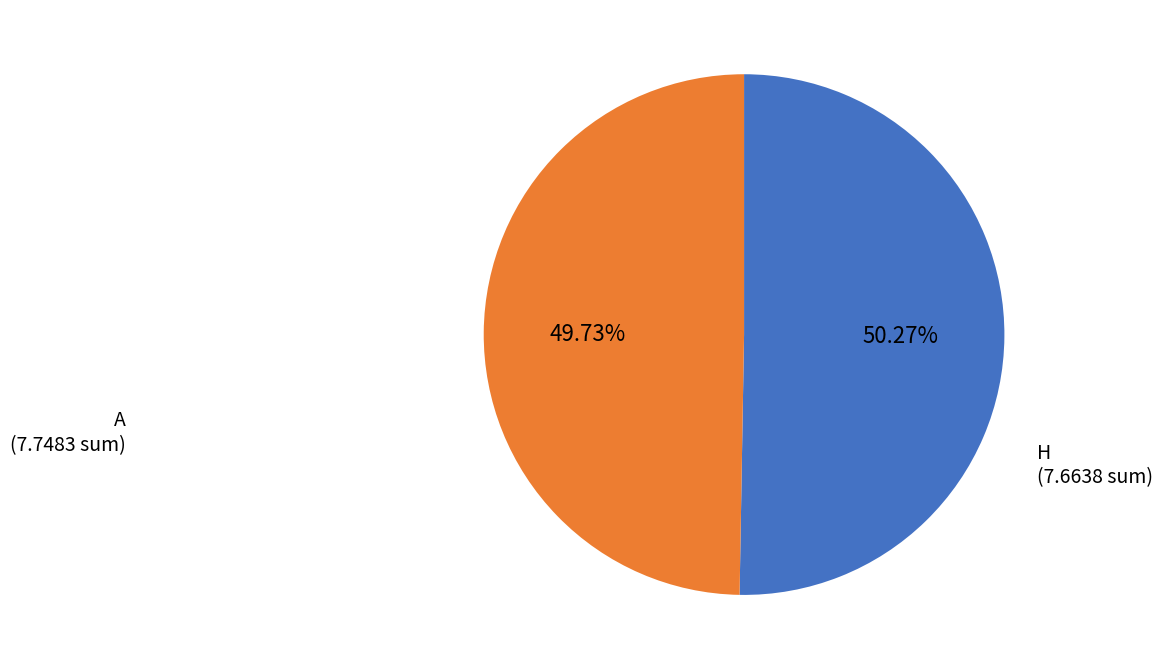

Does any single category account for the majority?

Yes